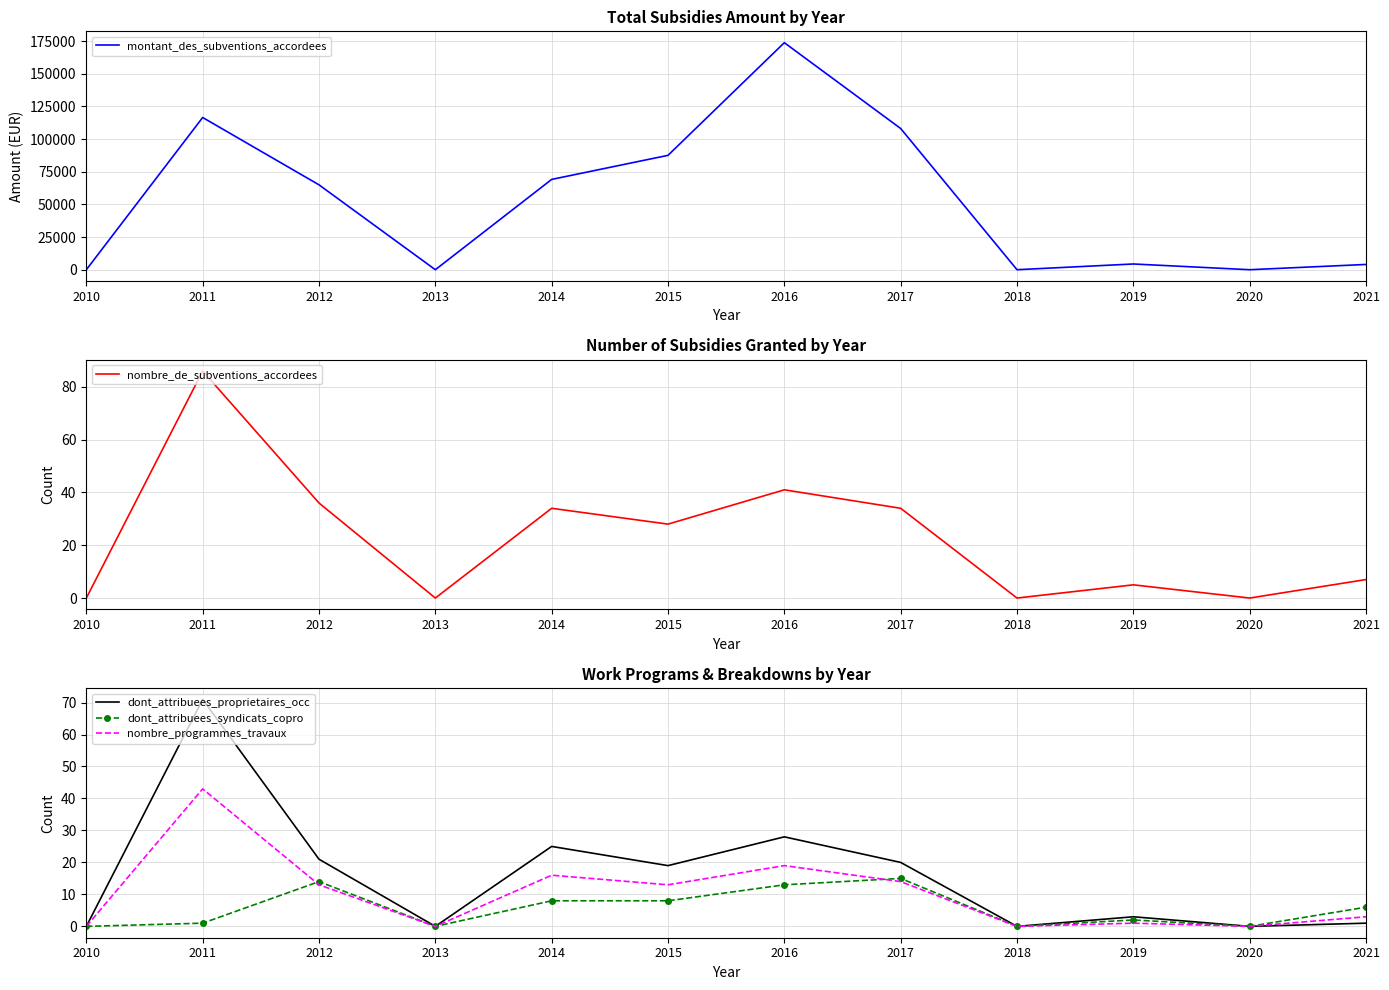

What is the difference between the nombre_de_subventions_accordees values at 2011 and 2018?

86